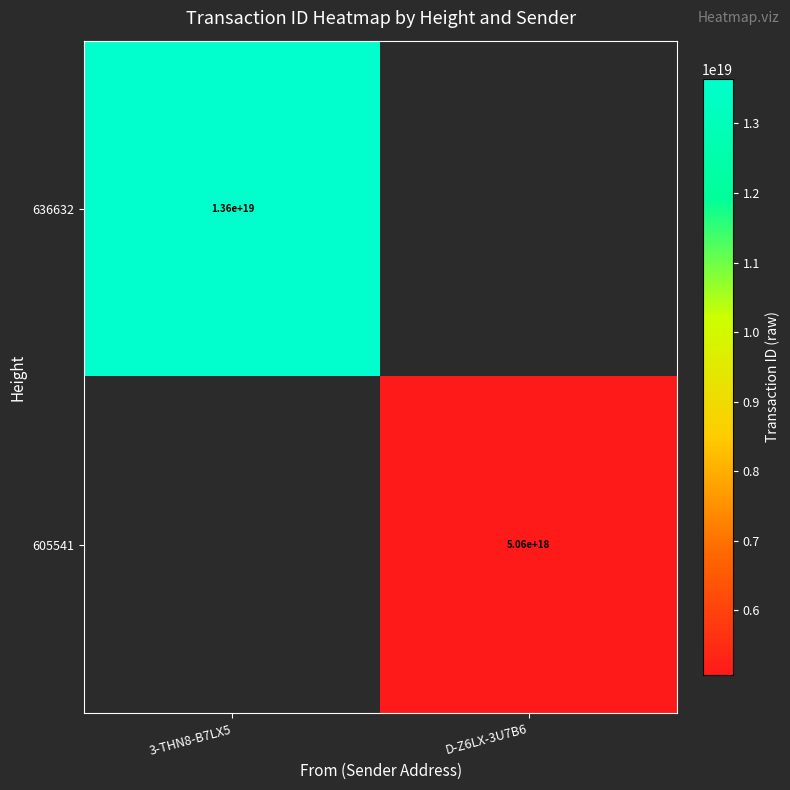

True or false: 605541 has a value of 5060000000000000000 at D-Z6LX-3U7B6.

True